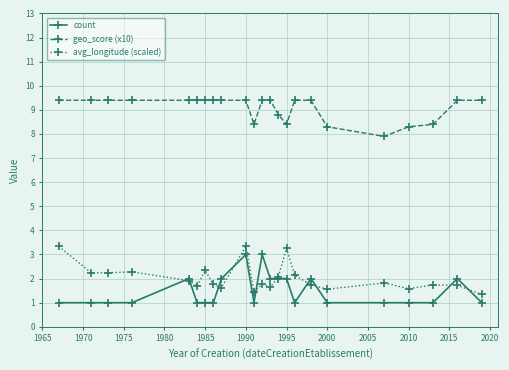

True or false: count and geo_score (x10) intersect in this chart.

False